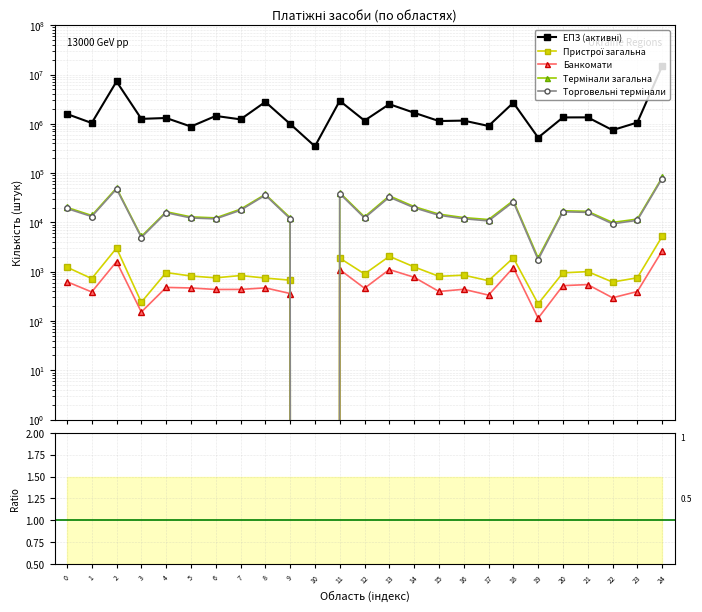

What is the maximum value shown in the chart?

14830806.0